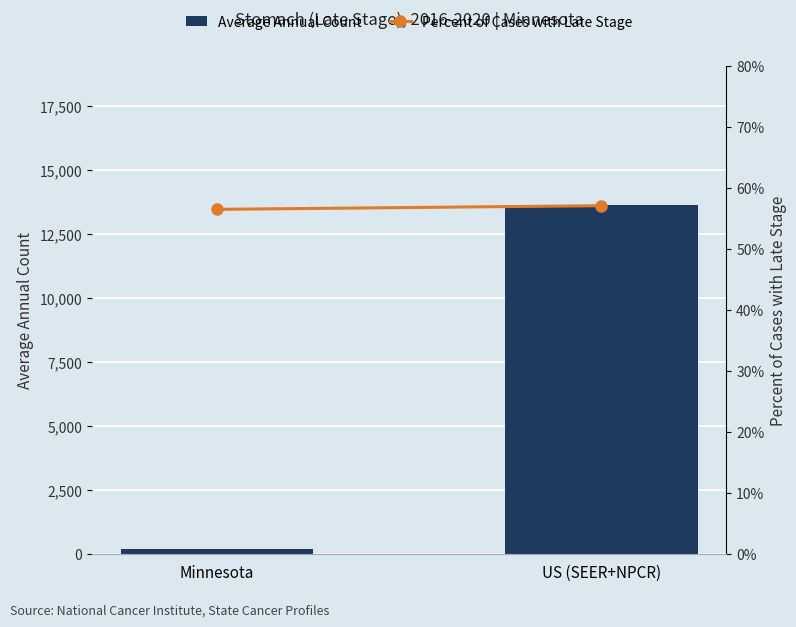

Reading left to right, list all the values displayed in this chart.

Average Annual Count: Minnesota=208.0	US (SEER+NPCR)=13630.0
Percent of Cases with Late Stage: Minnesota=56.5	US (SEER+NPCR)=57.1